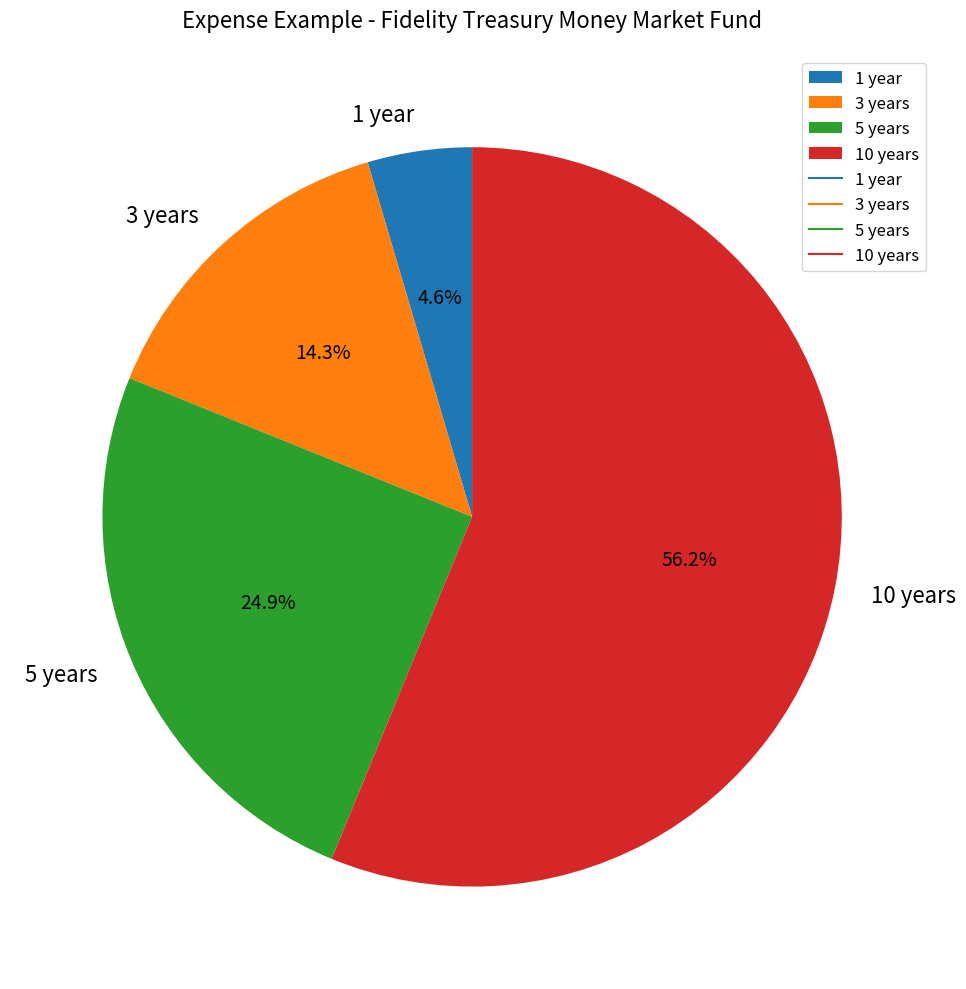

The 5 years slice represents 30% of the pie. True or false?

False